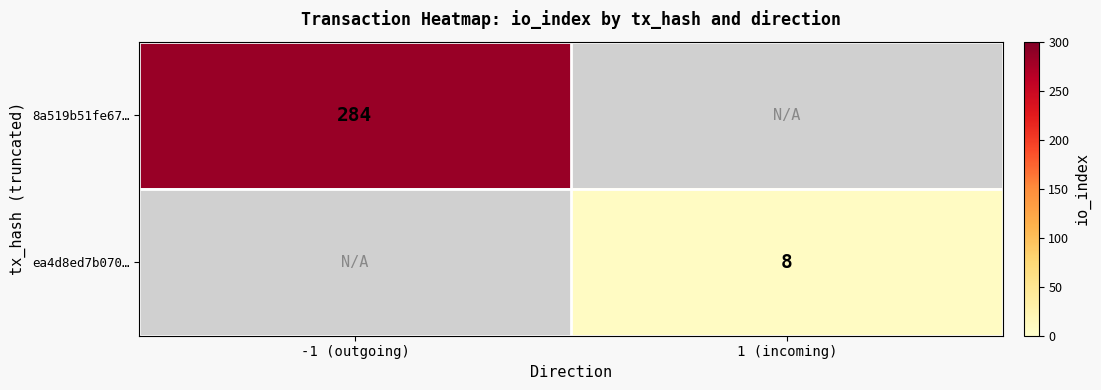

Which category has the highest value across all series?

-1 (outgoing)